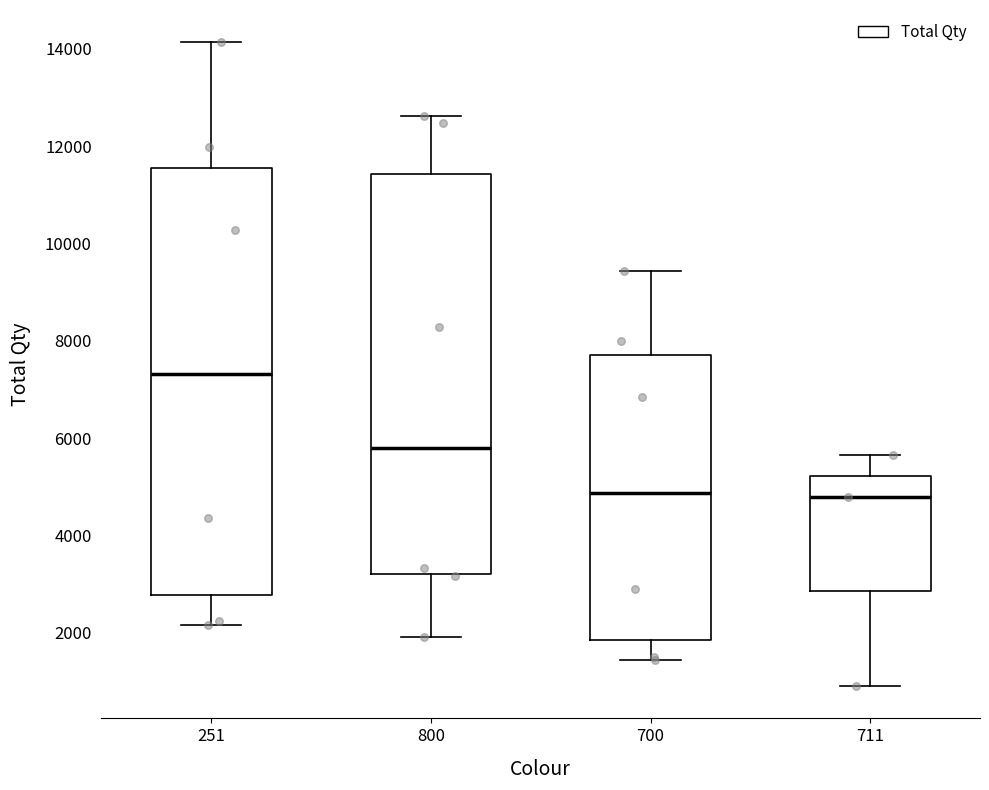

Reading left to right, read every box against the y-axis: the position of its median line, the range the box covers, and the ends of its whiskers. The values are not printed on the chart, so give them approximately, as read against the axis.

251: median 7400, box 2800 to 11600, whiskers 2200 to 14200
800: median 5800, box 3200 to 11400, whiskers 2000 to 12600
700: median 4800, box 1800 to 7800, whiskers 1400 to 9400
711: median 4800, box 2800 to 5200, whiskers 1000 to 5600